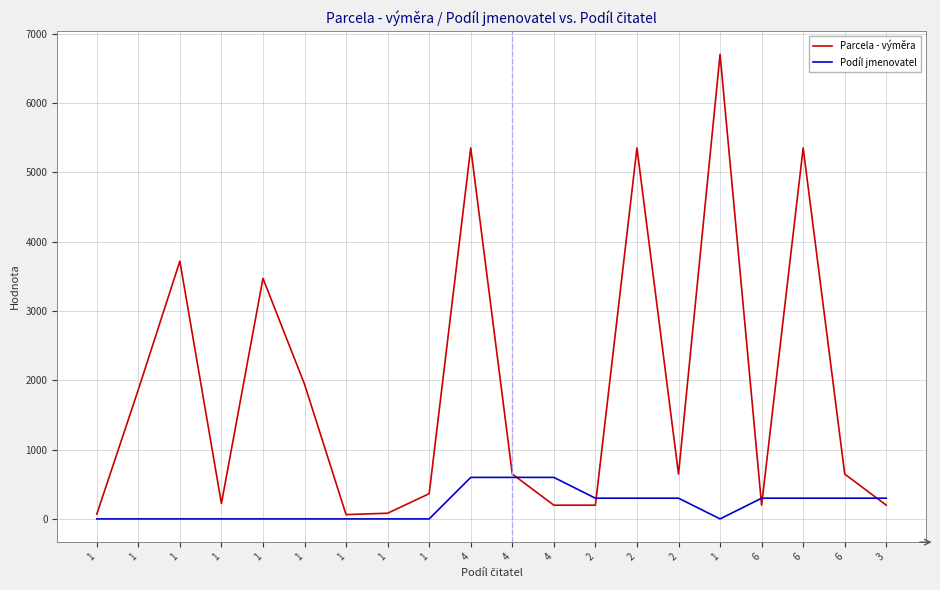

Does the chart display data point markers on the line(s)?

No